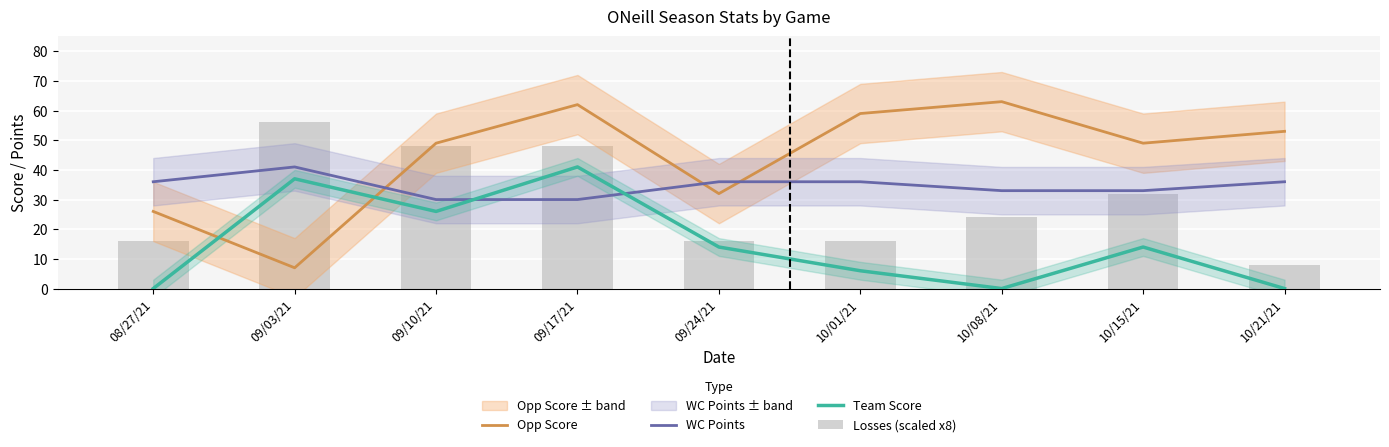

Which series has the largest range (max minus min)?

Opp Score